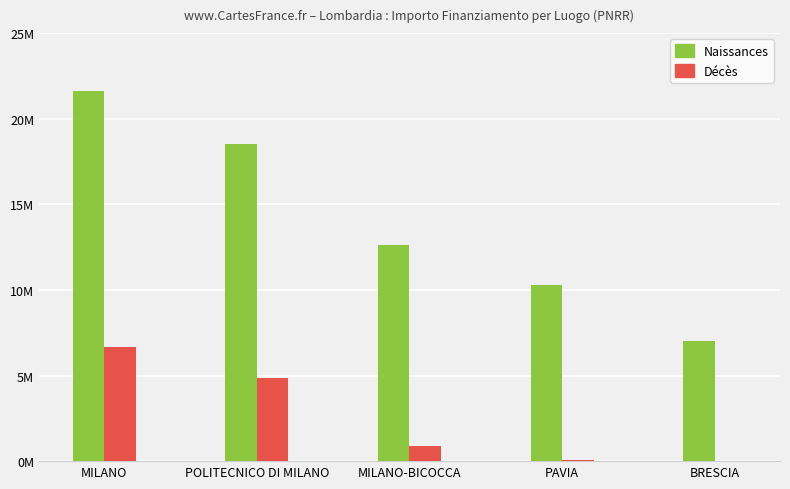

What are all the series names shown in the legend?

Naissances, Décès